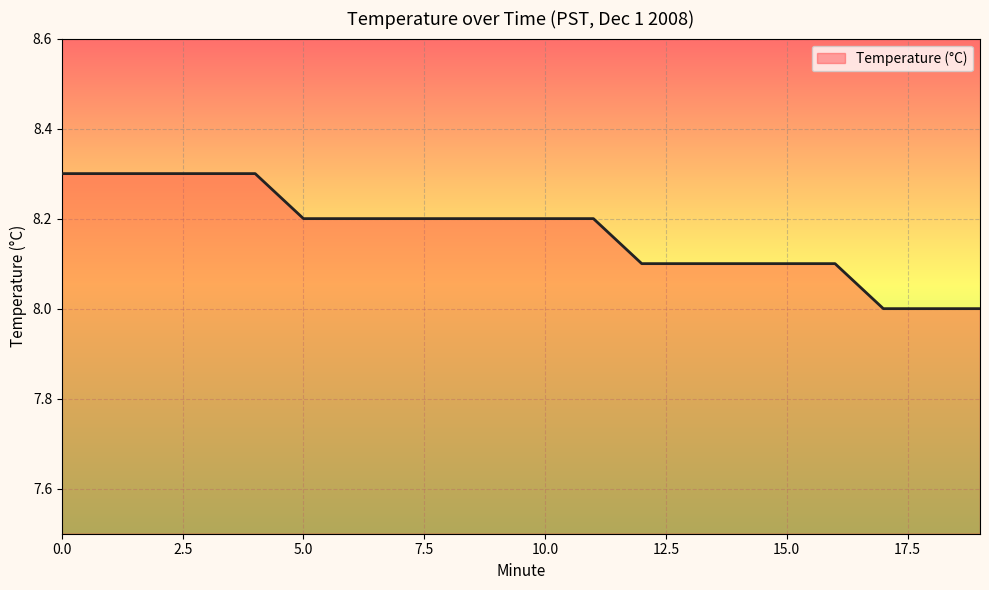

Reading left to right, transcribe all the data shown in this chart.

8.3	8.3	8.3	8.3	8.3	8.2	8.2	8.2	8.2	8.2	8.2	8.2	8.1	8.1	8.1	8.1	8.1	8.0	8.0	8.0